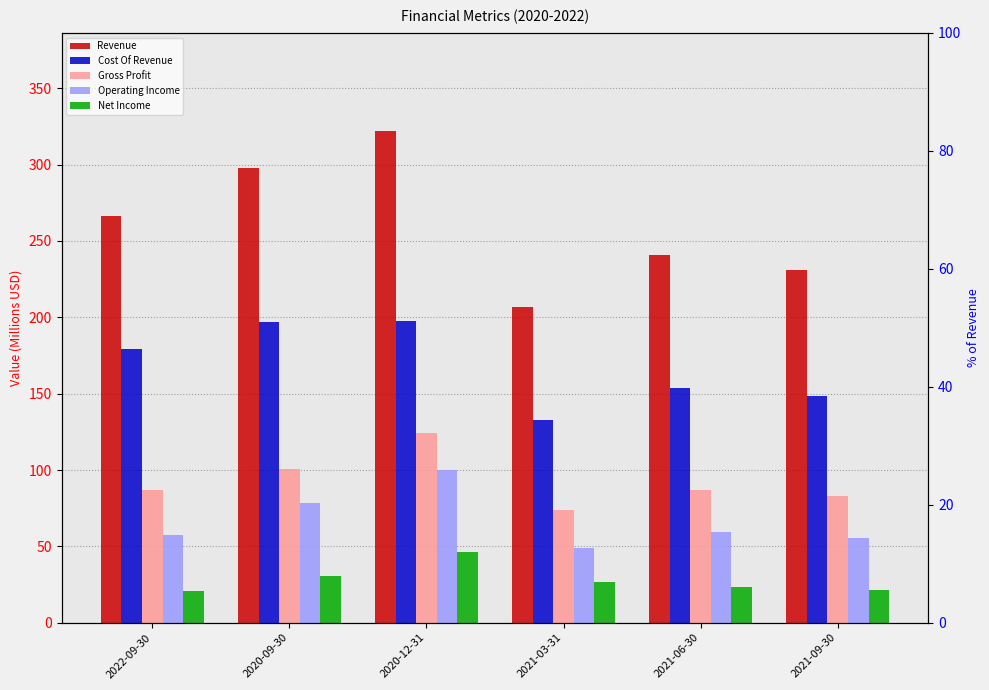

What is the sum of all Revenue values?

1564.3